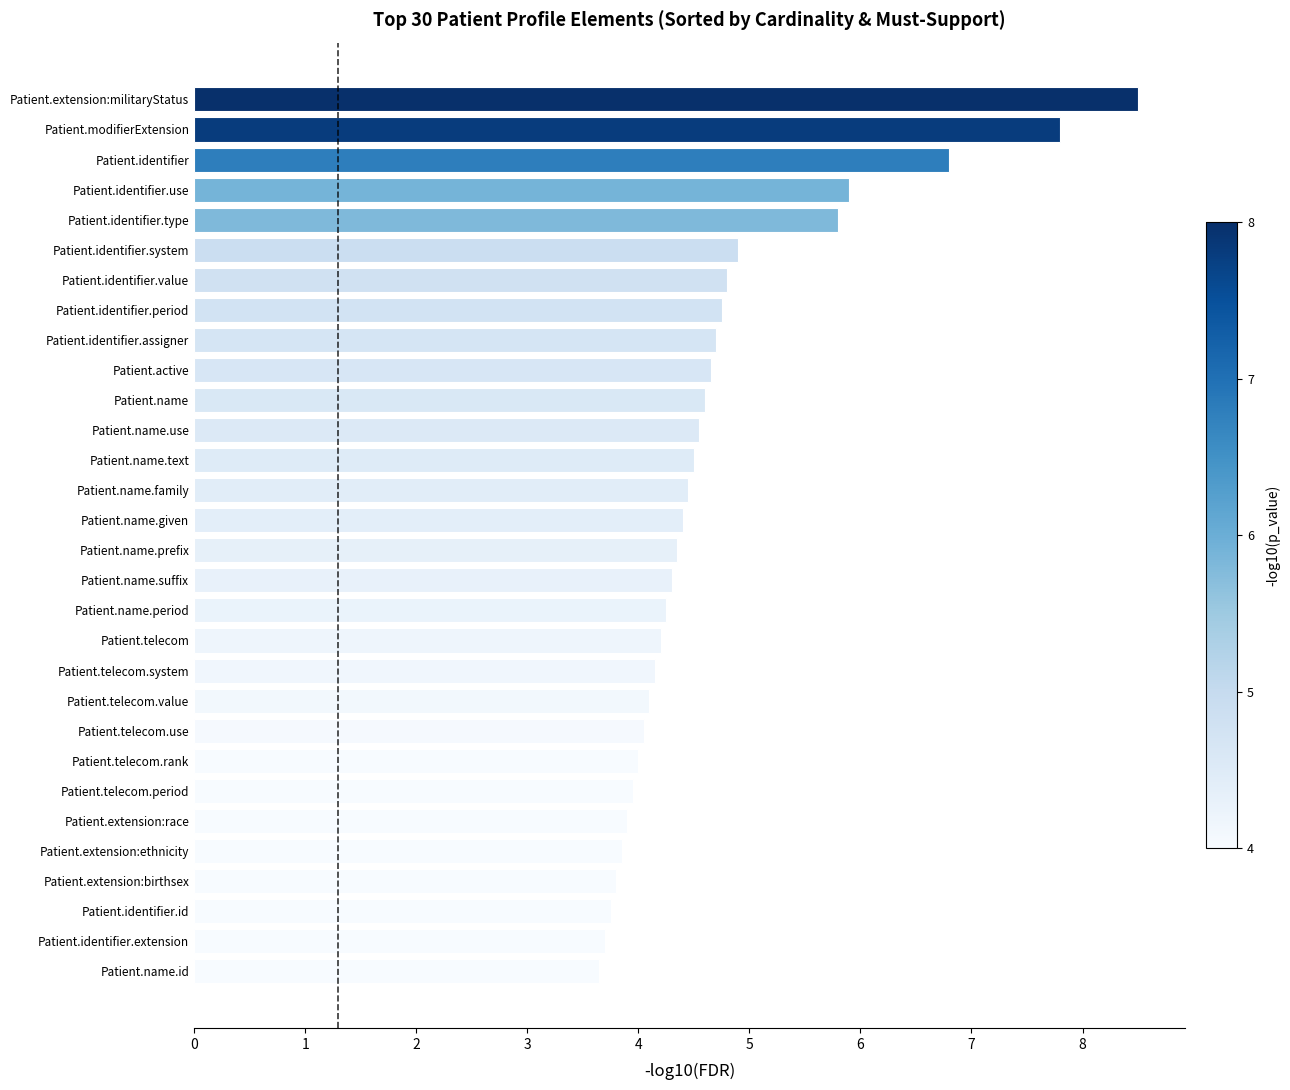

Approximately how many times larger is the value at Patient.identifier.use compared to Patient.identifier.system?

1.2